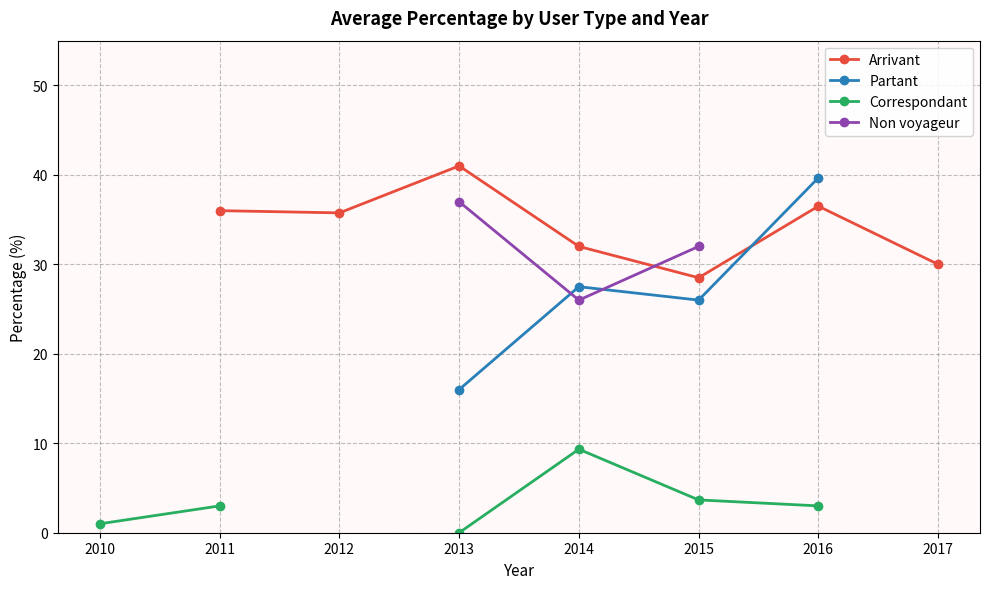

What are all the series names shown in the legend?

Arrivant, Partant, Correspondant, Non voyageur